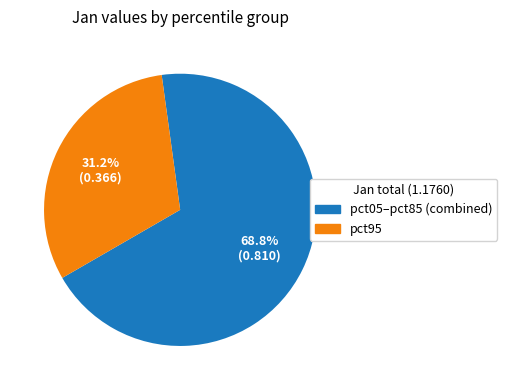

Does any single category account for the majority?

Yes